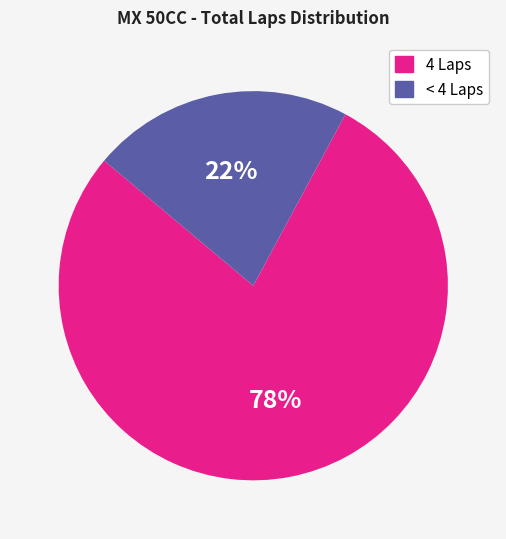

Is there any slice that represents more than half of the pie?

Yes